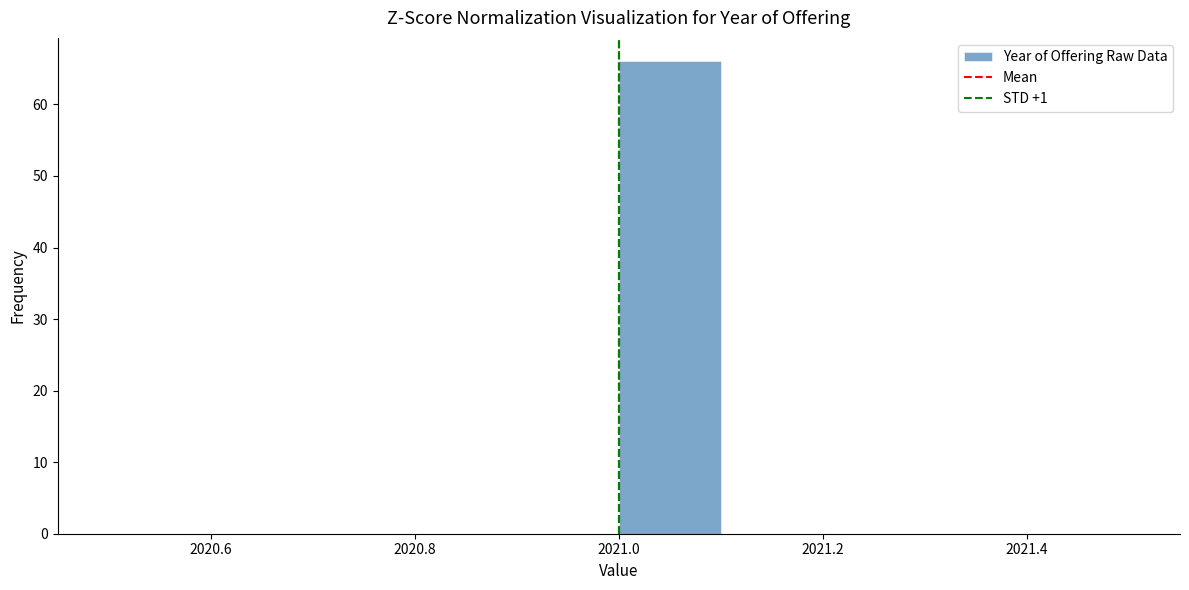

Reading left to right, transcribe this chart: for each bar, give the range it covers on the x-axis and its height. The values are not printed on the chart, so give them approximately, as read against the axis.

2020.5 to 2020.6: 0
2020.6 to 2020.7: 0
2020.7 to 2020.8: 0
2020.8 to 2020.9: 0
2020.9 to 2021.0: 0
2021.0 to 2021.1: 66
2021.1 to 2021.2: 0
2021.2 to 2021.3: 0
2021.3 to 2021.4: 0
2021.4 to 2021.5: 0